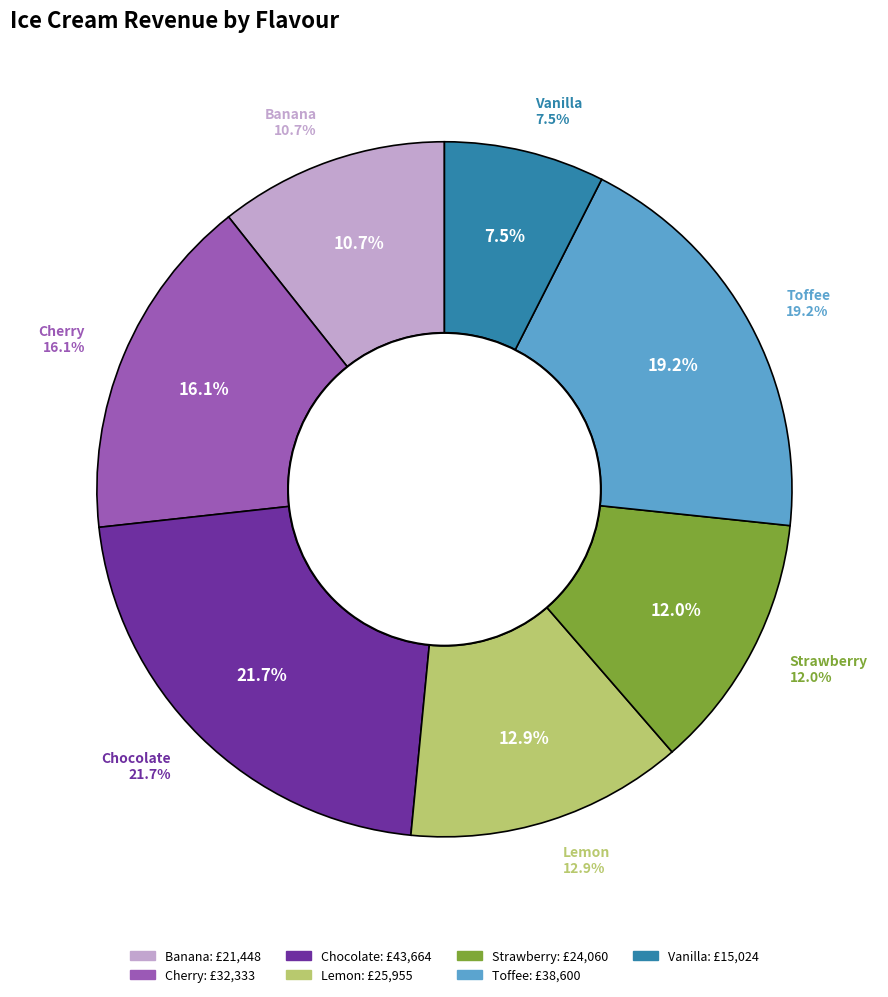

Is it true that Toffee is 29% of the pie?

False